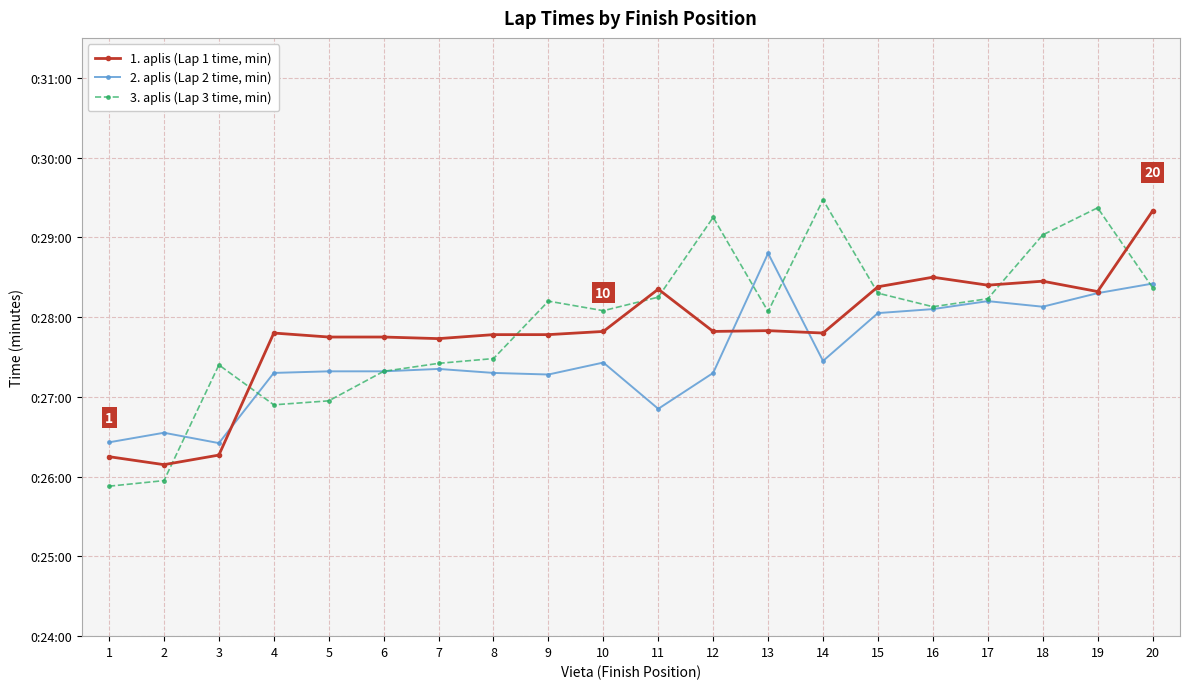

Which series has the widest spread of values?

3. aplis (Lap 3 time, min)